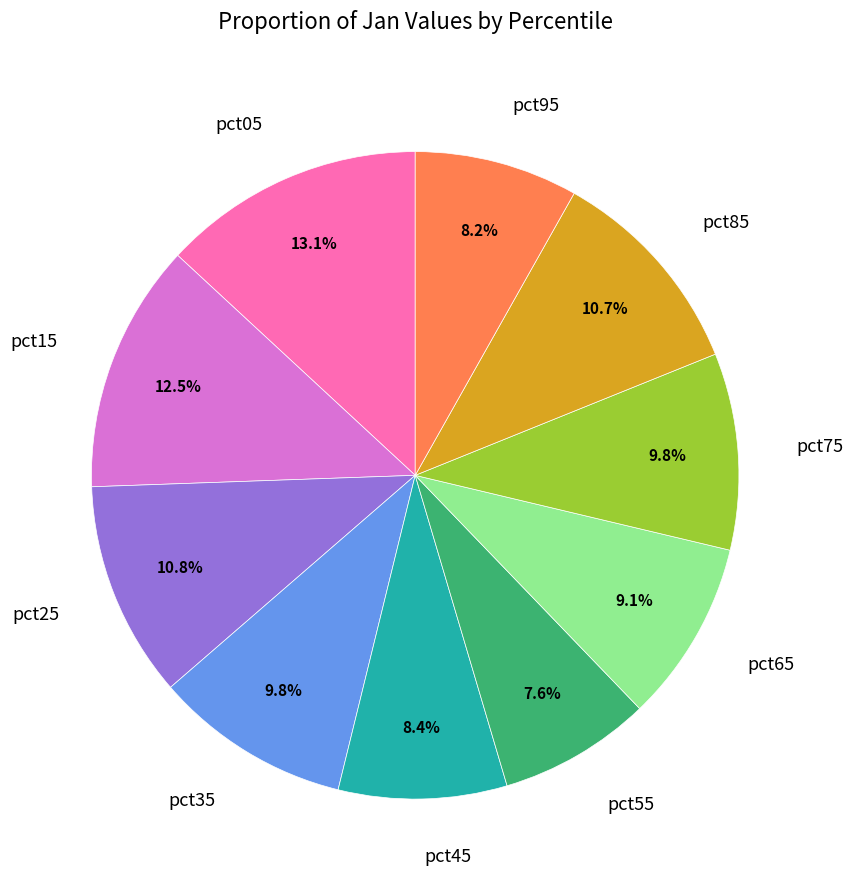

Which category has the biggest portion of the pie?

pct05